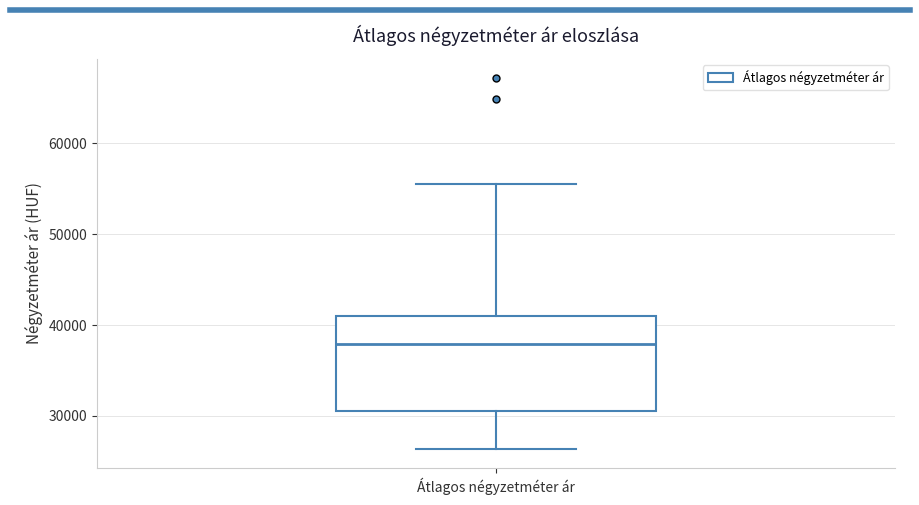

Read this box plot against the y-axis: the position of the median line, the range covered by the box, and the ends of both whiskers. The values are not printed on the chart, so give them approximately, as read against the axis.

median 38000, box 30000 to 41000, whiskers 26000 to 56000